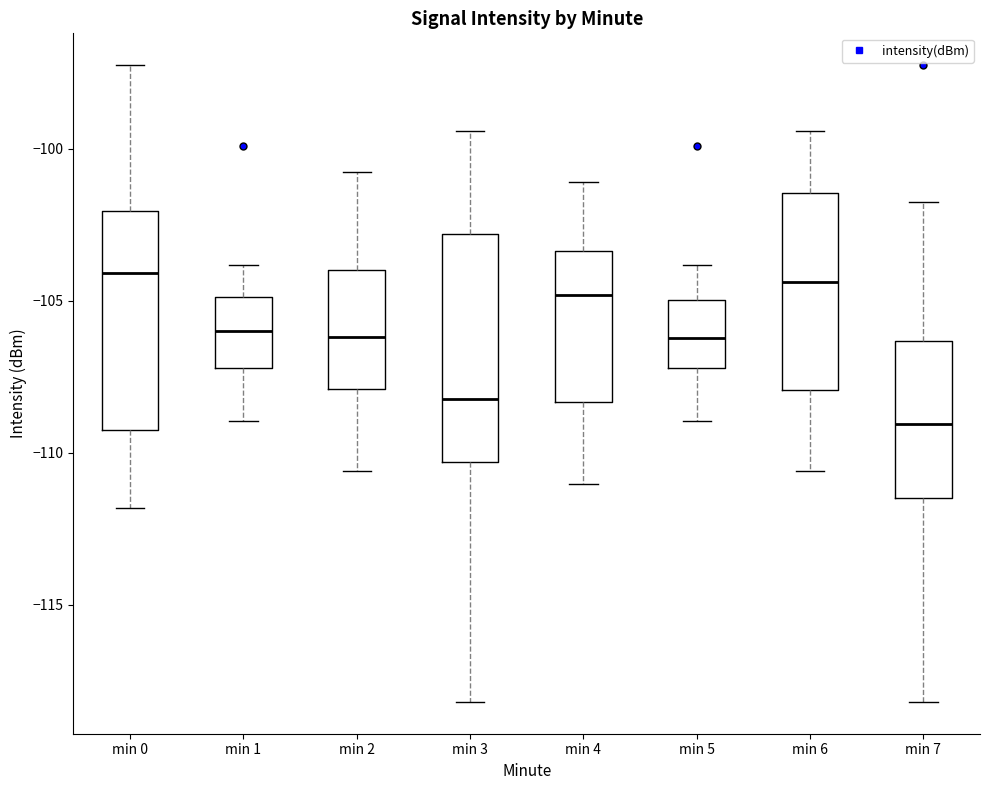

Where is the lower edge of the box for min 0 on the y-axis? The values are not printed on the chart, so give them approximately, as read against the axis.

-109.5